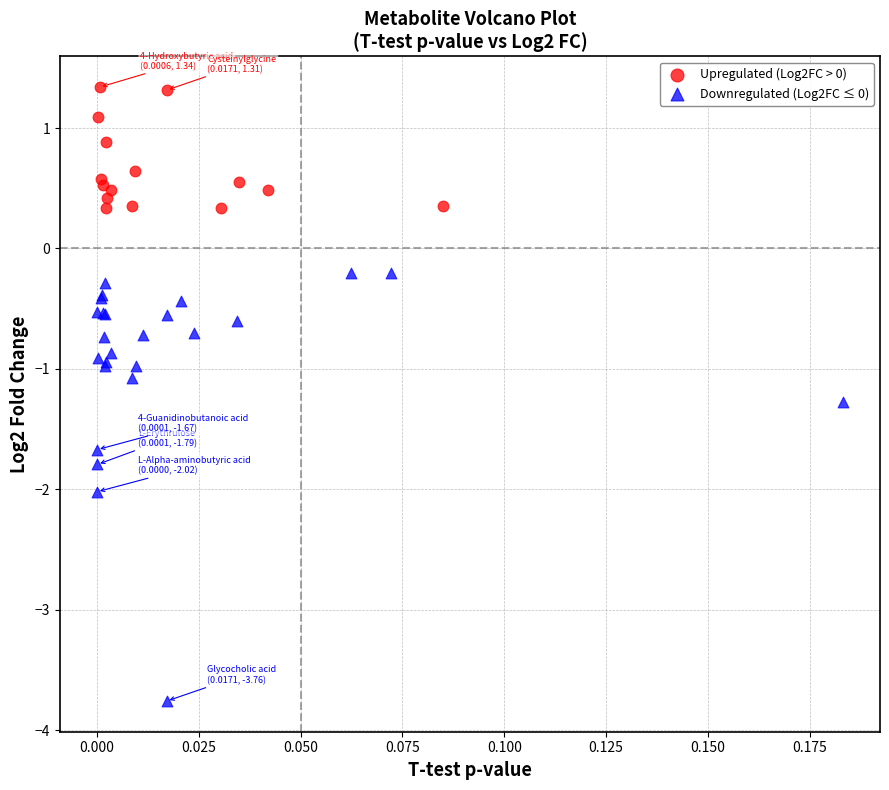

Which series reaches the maximum Y coordinate?

Upregulated (Log2FC > 0)